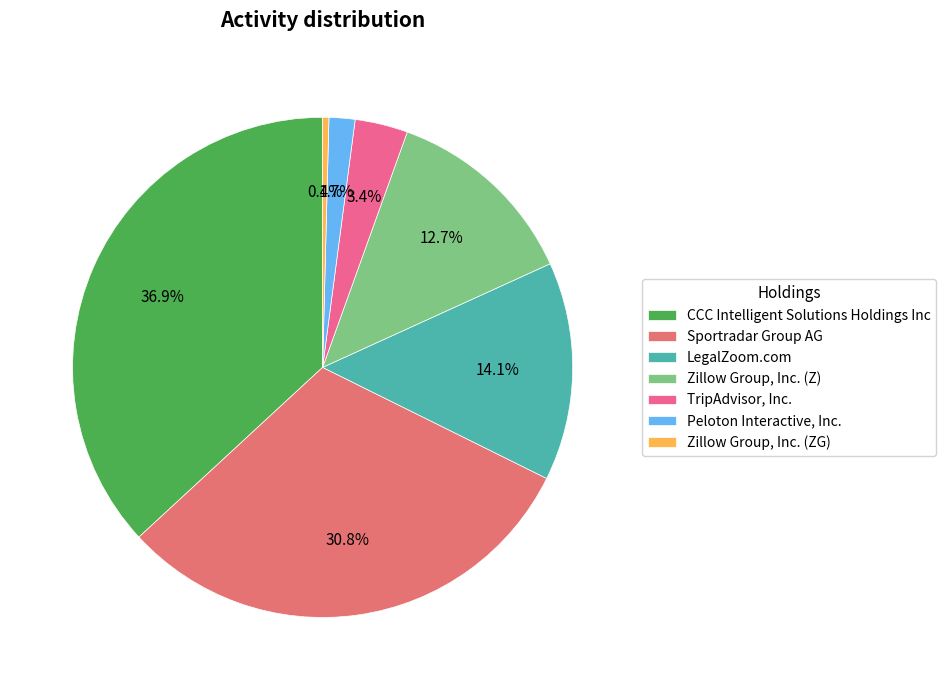

What portion of the pie excludes Zillow Group, Inc. (ZG)?

99.6%